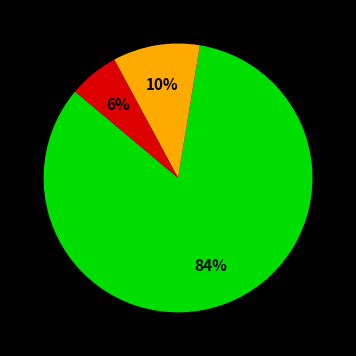

How many segments does this pie chart have?

3